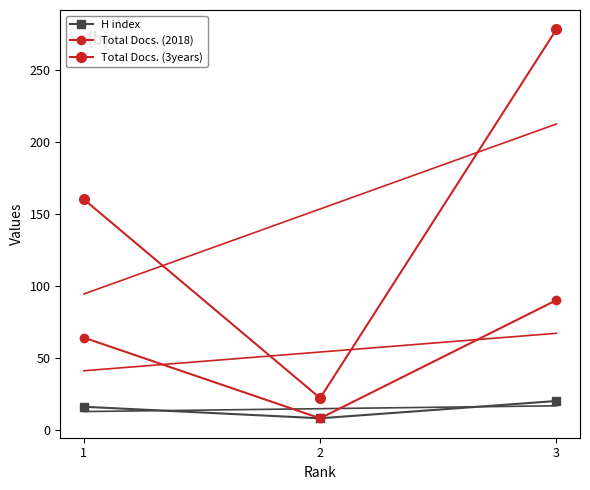

Reading right to left, transcribe all the data shown in this chart.

H index: 3=20	2=8	1=16
Total Docs. (2018): 3=90	2=8	1=64
Total Docs. (3years): 3=278	2=22	1=160